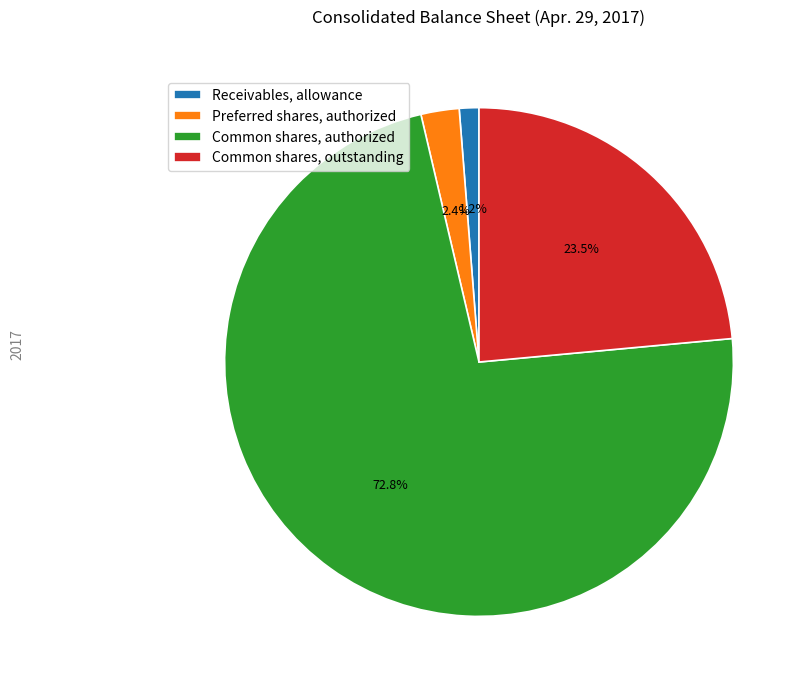

What percentage is the Common shares, authorized slice, to the nearest percent?

73%